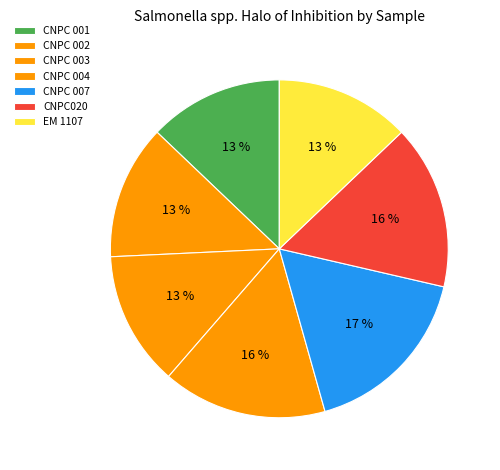

Rank the categories by value from lowest to highest.

CNPC 001, CNPC 002, CNPC 003, EM 1107, CNPC 004, CNPC020, CNPC 007